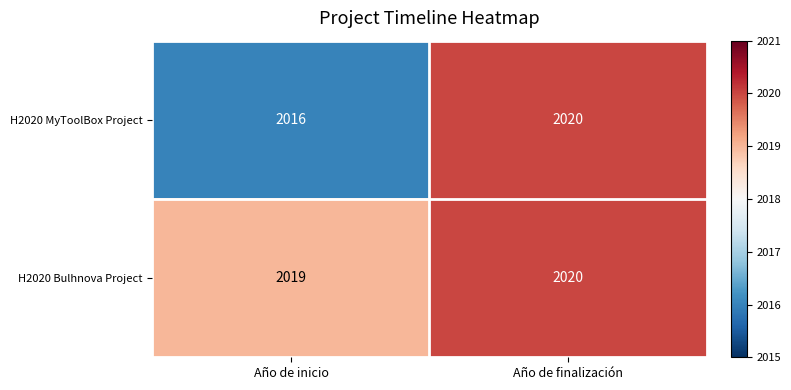

What is the maximum value for H2020 Bulhnova Project?

2020